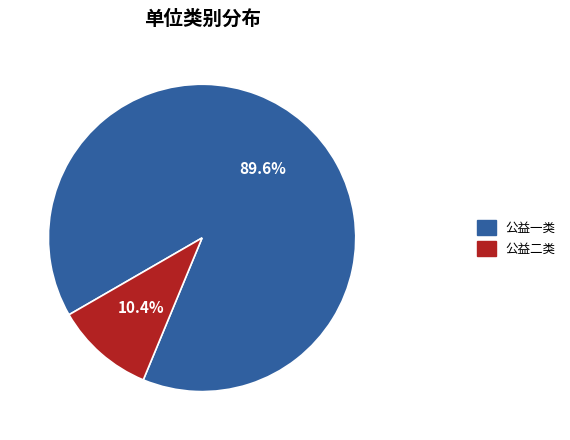

Rank the categories by value from highest to lowest.

公益一类, 公益二类